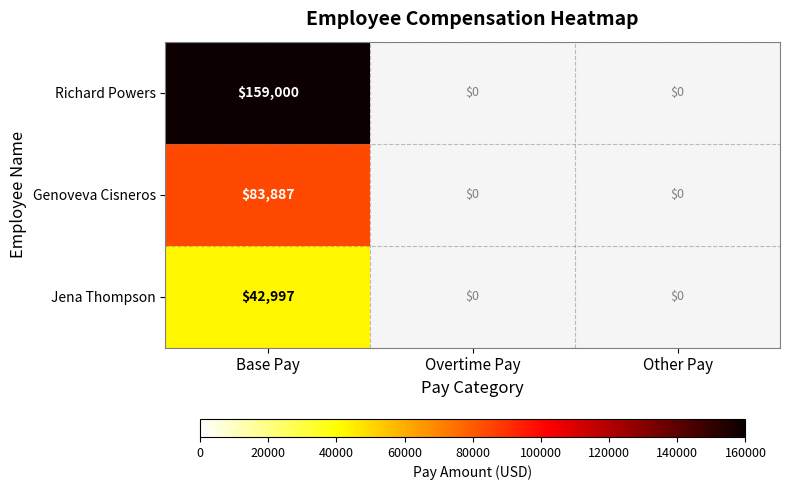

Is it true that Genoveva Cisneros equals 43842 at Base Pay?

False